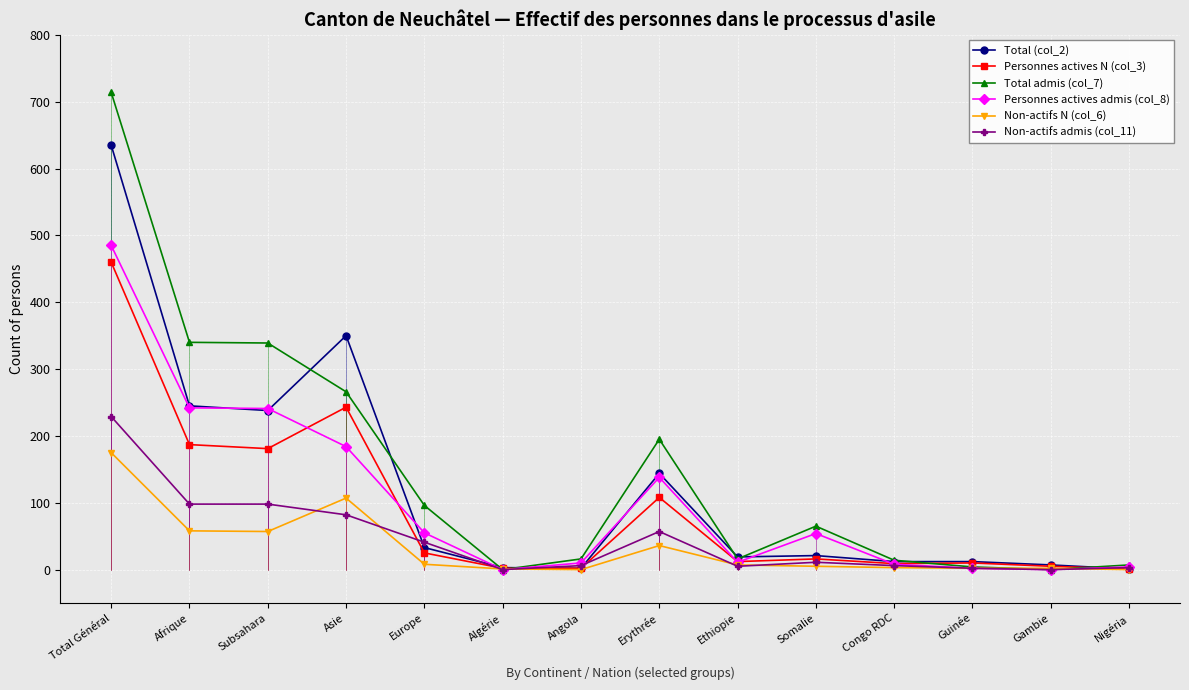

Reading right to left, transcribe all the data shown in this chart.

Total (col_2): 1	7	12	12	21	19	144	2	3	33	350	238	245	635
Personnes actives N (col_3): 1	5	10	9	16	12	108	2	2	25	243	181	187	460
Total admis (col_7): 7	0	4	14	65	16	195	16	0	96	266	339	340	714
Personnes actives admis (col_8): 4	0	2	8	54	11	138	10	0	55	184	241	242	485
Non-actifs N (col_6): 0	2	2	3	5	7	36	0	1	8	107	57	58	175
Non-actifs admis (col_11): 3	0	2	6	11	5	57	6	0	41	82	98	98	229